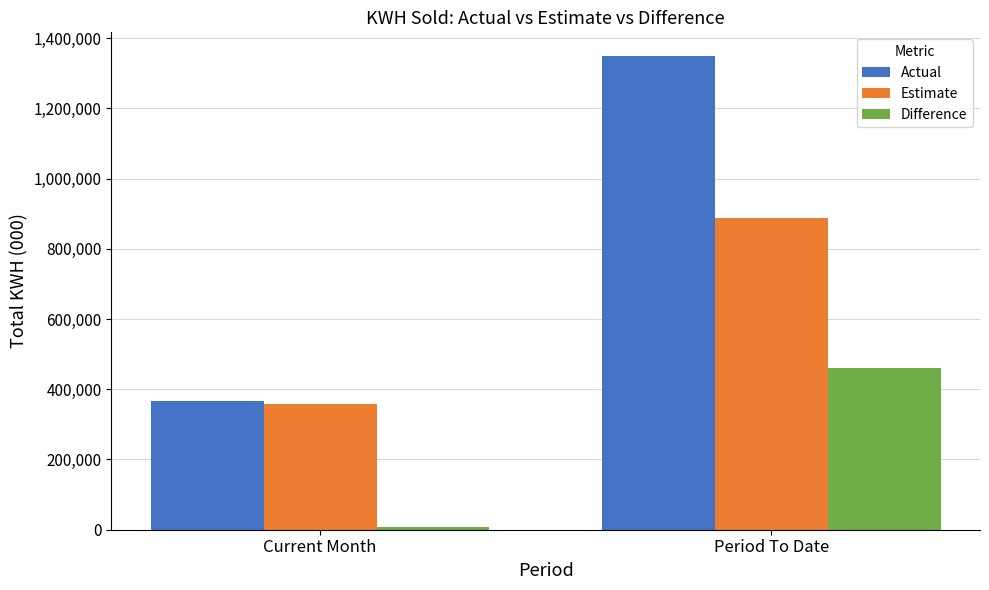

What are all the series names shown in the legend?

Actual, Estimate, Difference